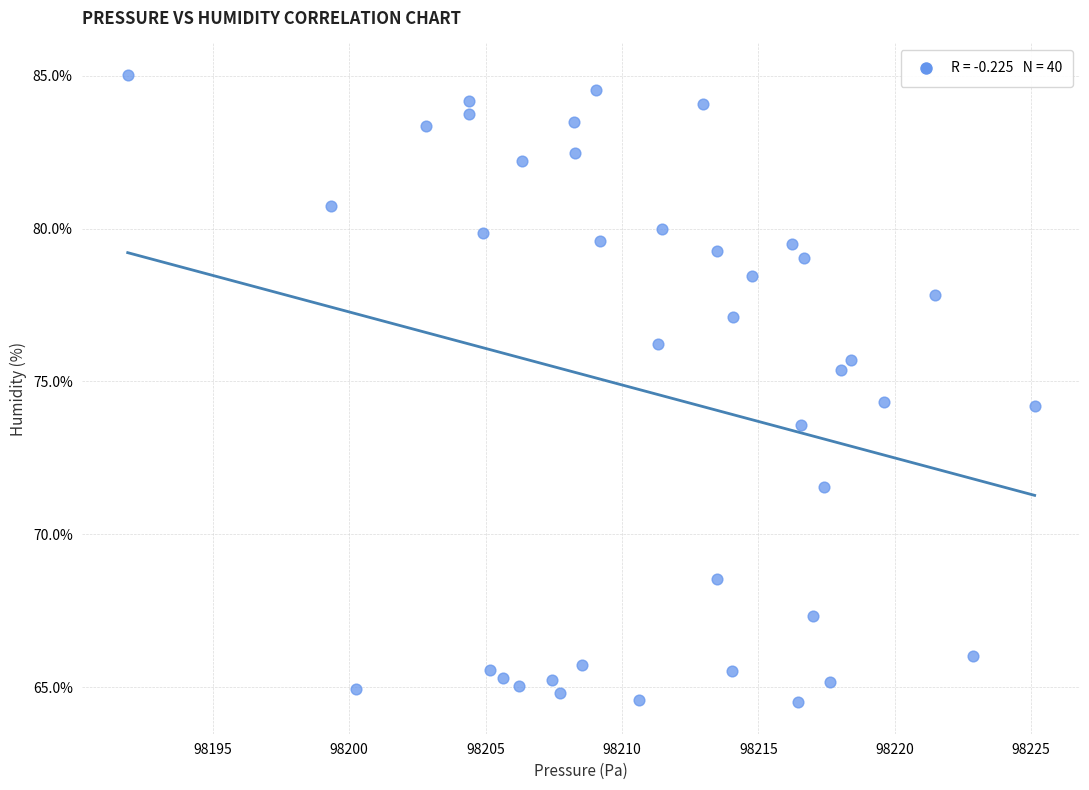

What is the range of X values (max minus min)?

33.2